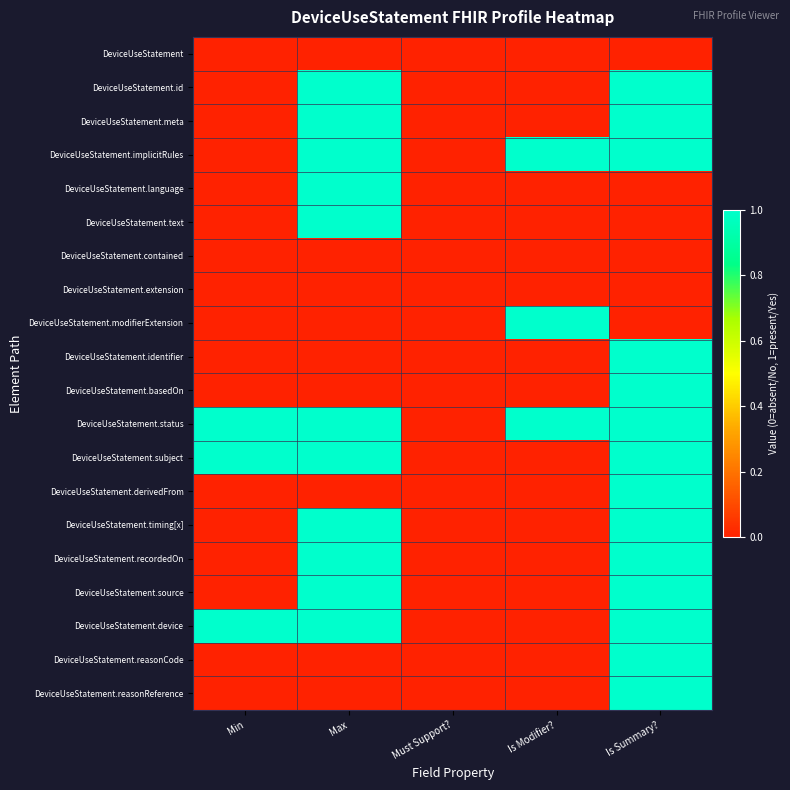

How many categories are shown in the chart?

5